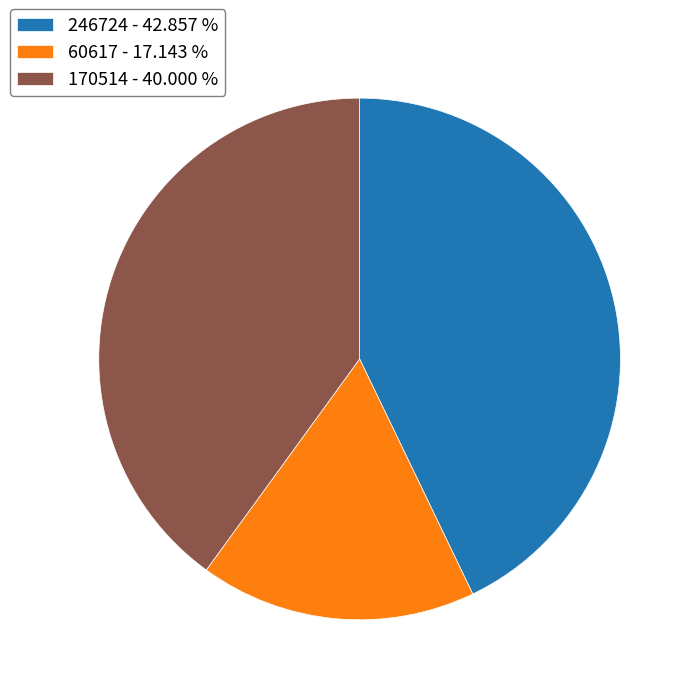

Combined, do 170514 - 40.000 % and 60617 - 17.143 % account for over 50%?

Yes